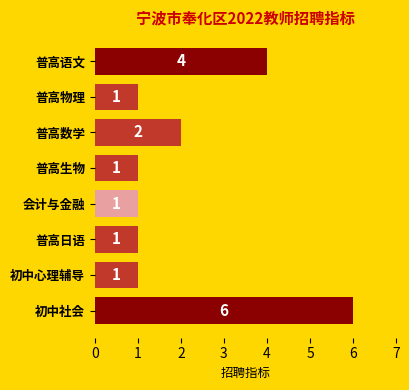

What is the smallest value displayed?

1